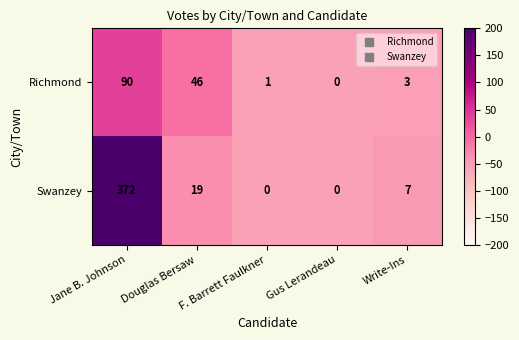

Which series has the widest spread of values?

Swanzey